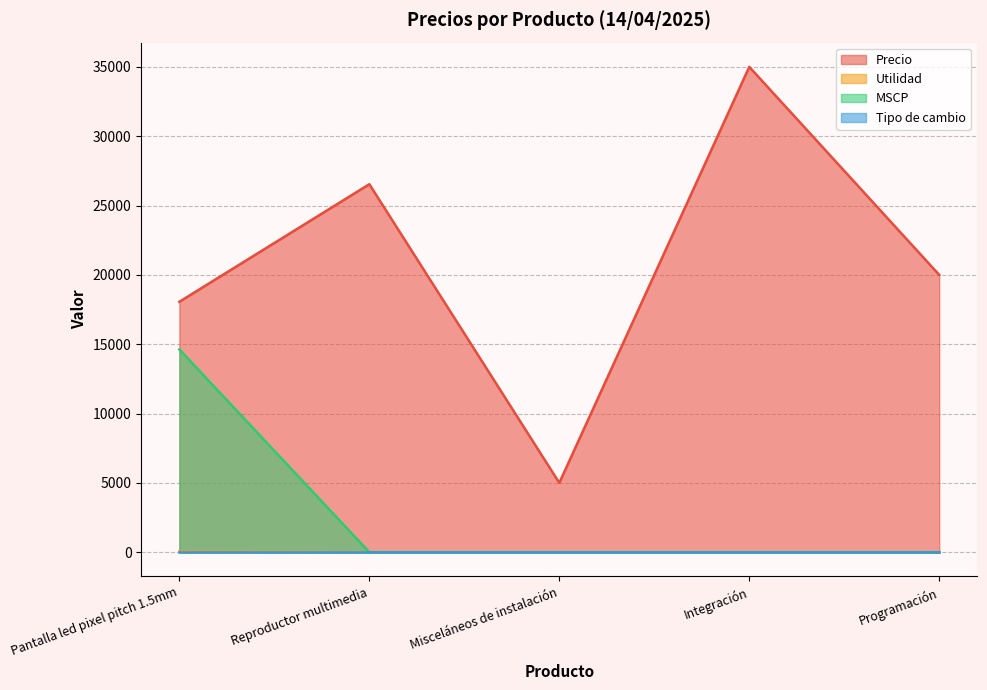

What is the maximum value shown in the chart?

35000.0